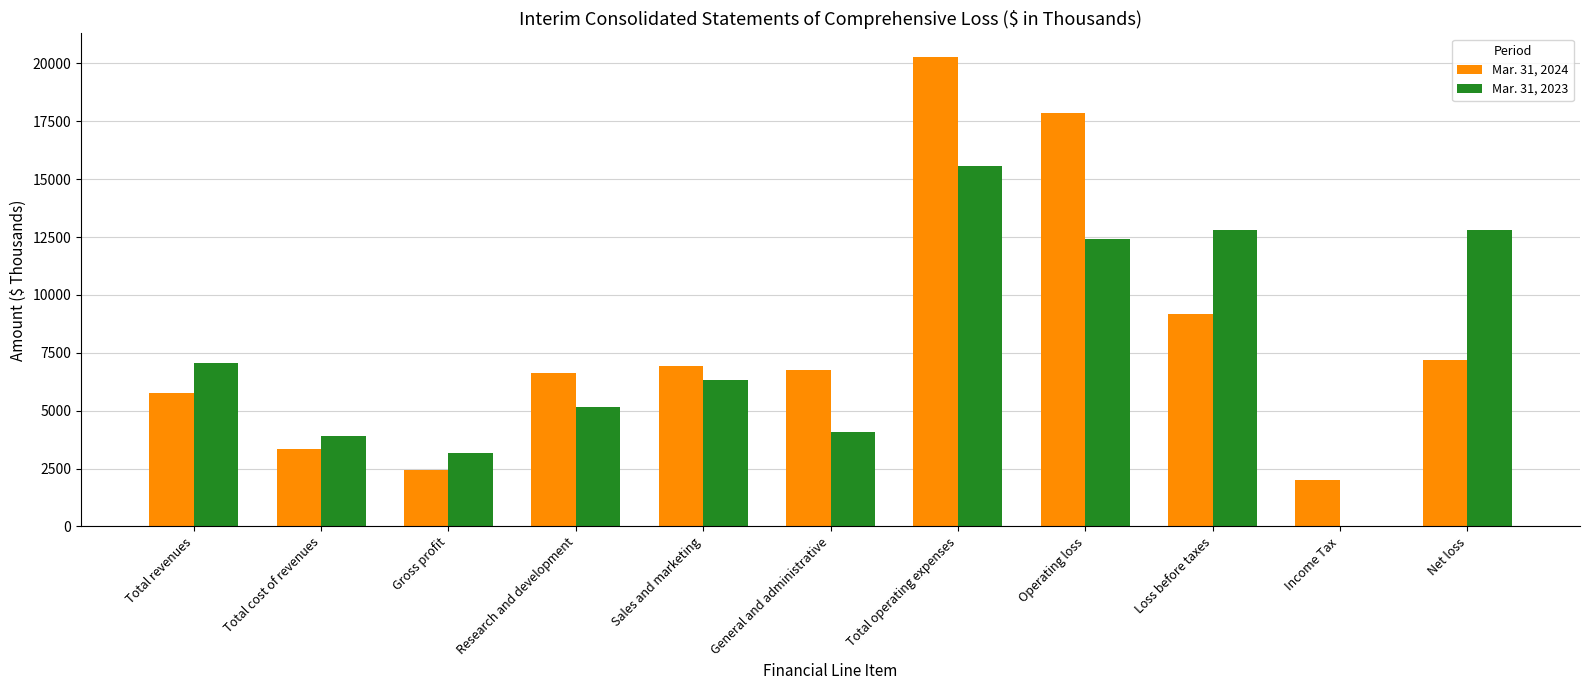

Reading right to left, list all the values displayed in this chart.

Mar. 31, 2024: 7175	1994	9169	17855	20287	6735	6910	6642	2432	3326	5758
Mar. 31, 2023: 12825	0	12825	12408	15576	4071	6340	5165	3168	3898	7066